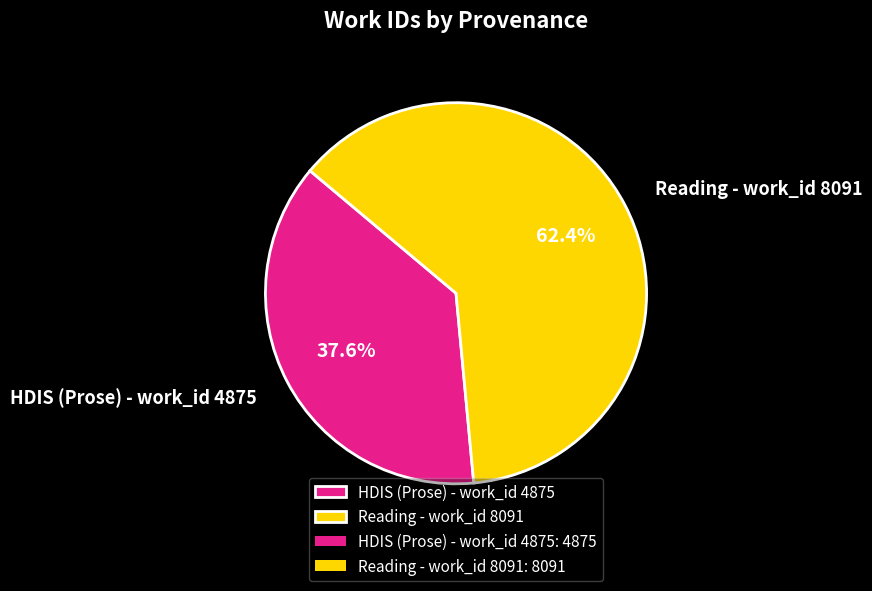

Does HDIS (Prose) - work_id 4875 represent more than half of the total?

No